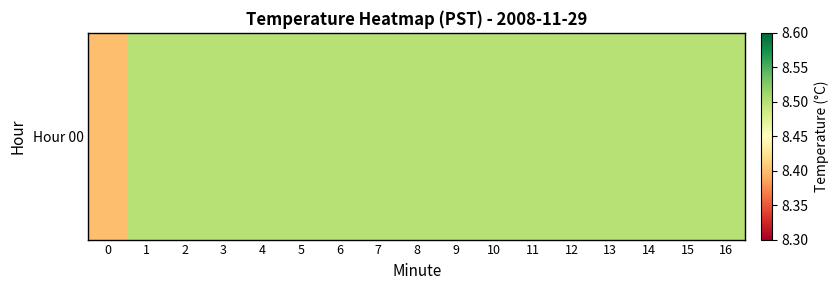

The value at 4 is 2.1. True or false?

False